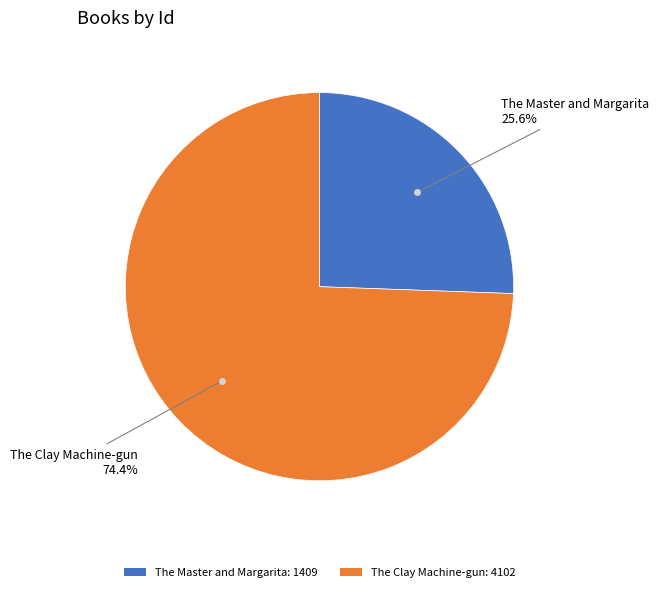

Which category has the biggest portion of the pie?

The Clay Machine-gun